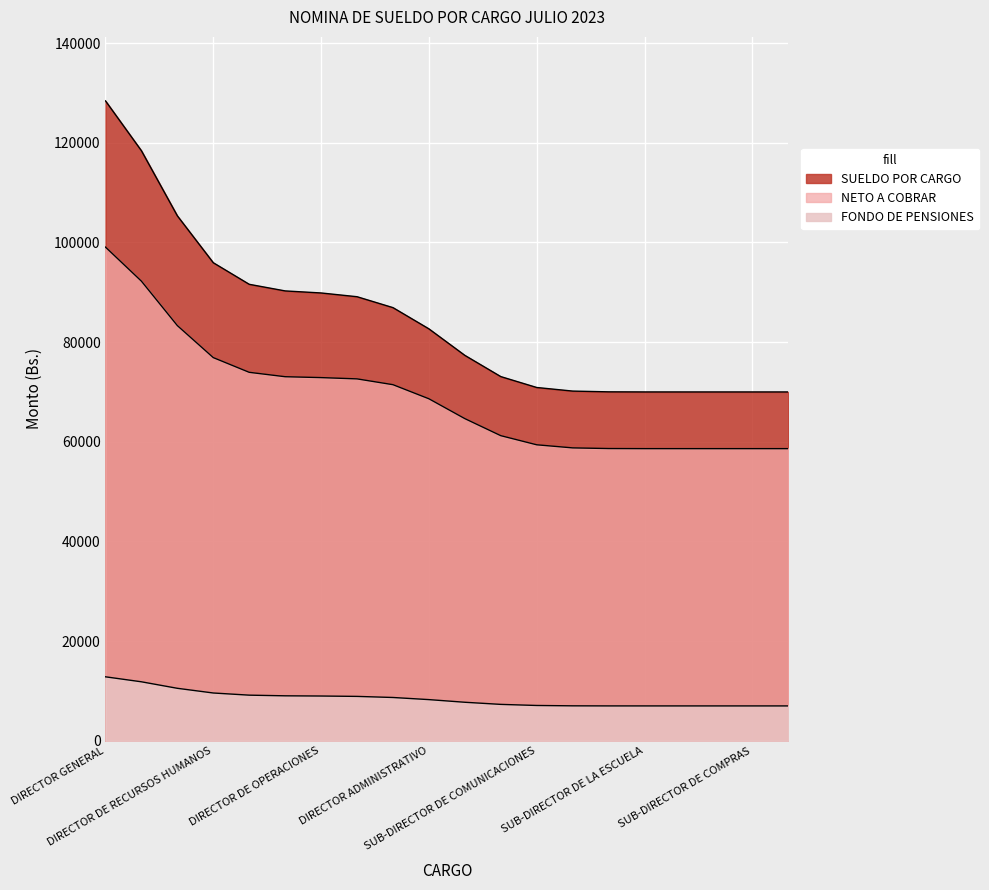

True or false: NETO A COBRAR has more than 2 interior local peaks.

False